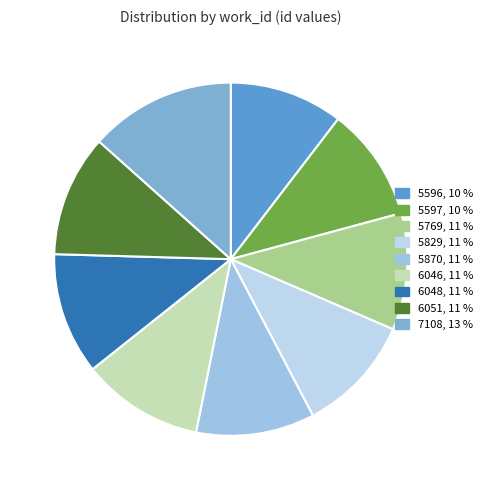

Count the number of slices in the pie.

9